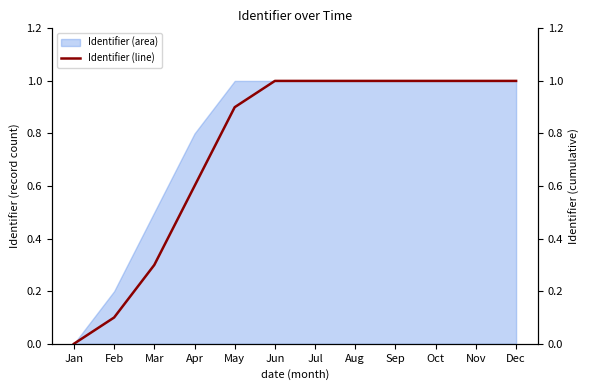

Reading left to right, transcribe all the data shown in this chart.

Jan=0.0	Feb=0.1	Mar=0.3	Apr=0.6	May=0.9	Jun=1.0	Jul=1.0	Aug=1.0	Sep=1.0	Oct=1.0	Nov=1.0	Dec=1.0